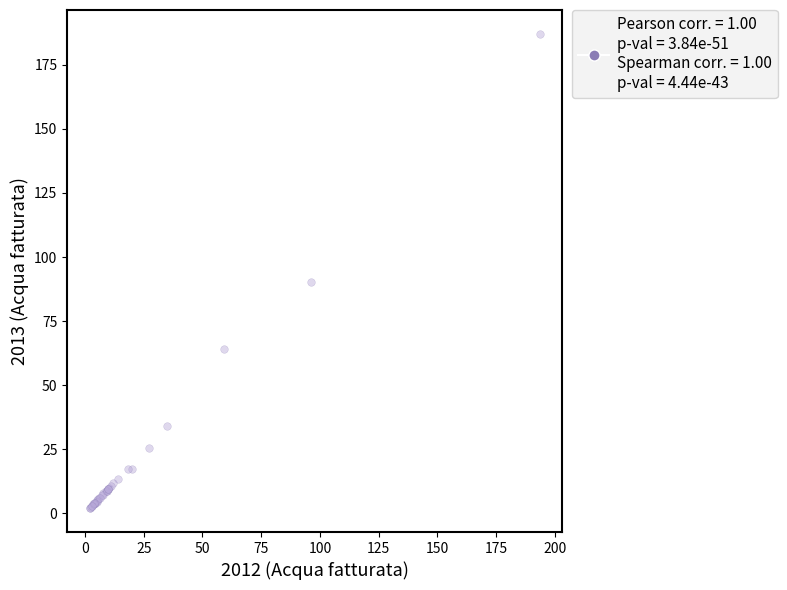

What Y value in the scatter plot is closest to 94?

90.4